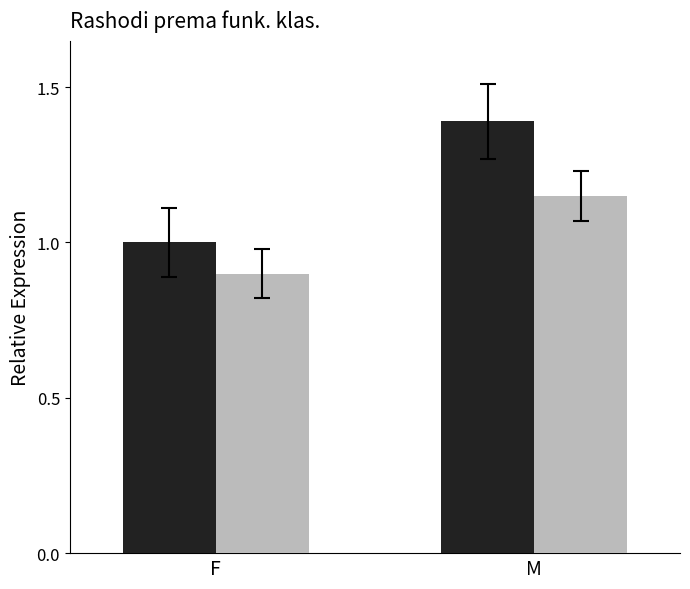

At which category is the sum across all series the highest?

M